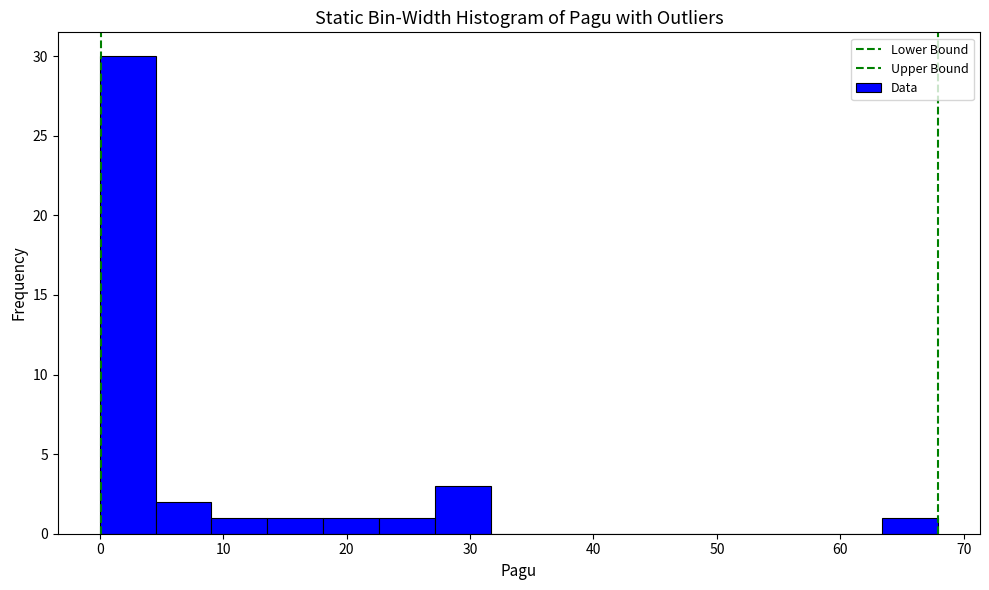

Reading left to right, transcribe this chart: for each bar, give the range it covers on the x-axis and its height. Neither the bar edges nor the heights are printed on the chart, so give them approximately, as read against the axes.

0 to 5: 30
5 to 9: 2
9 to 14: 1
14 to 18: 1
18 to 23: 1
23 to 27: 1
27 to 32: 3
32 to 36: 0
36 to 41: 0
41 to 45: 0
45 to 50: 0
50 to 54: 0
54 to 59: 0
59 to 63: 0
63 to 68: 1